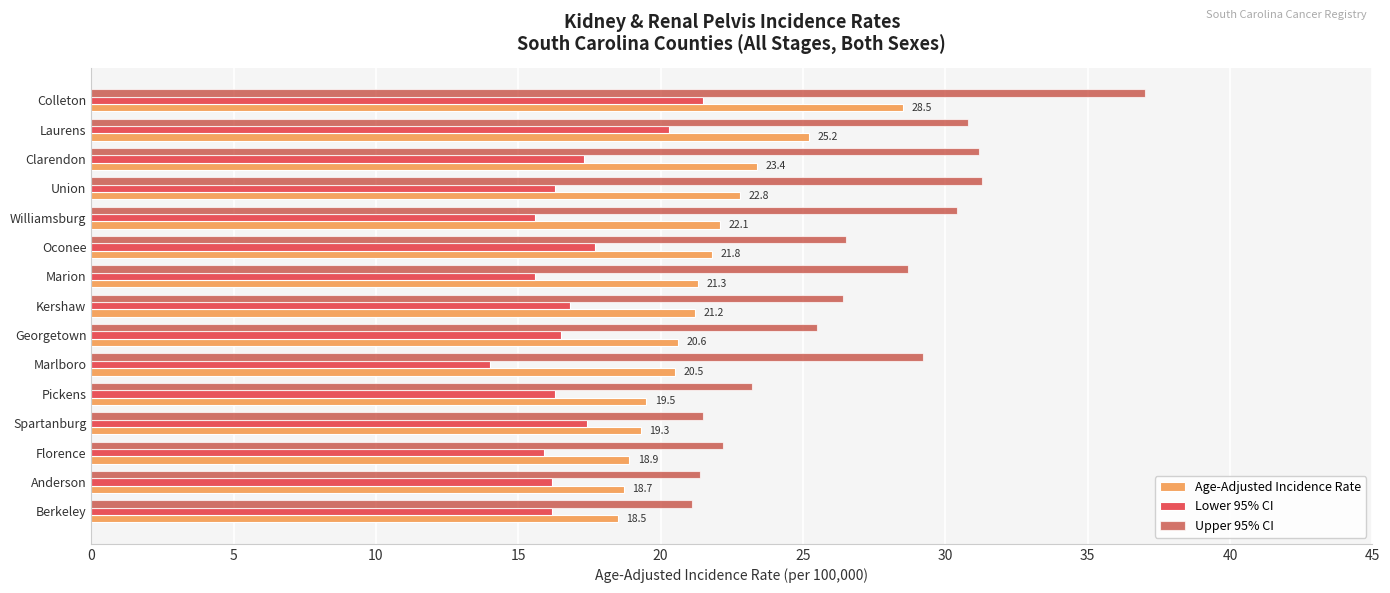

What is the spread (max minus min) of values at Union?

15.0